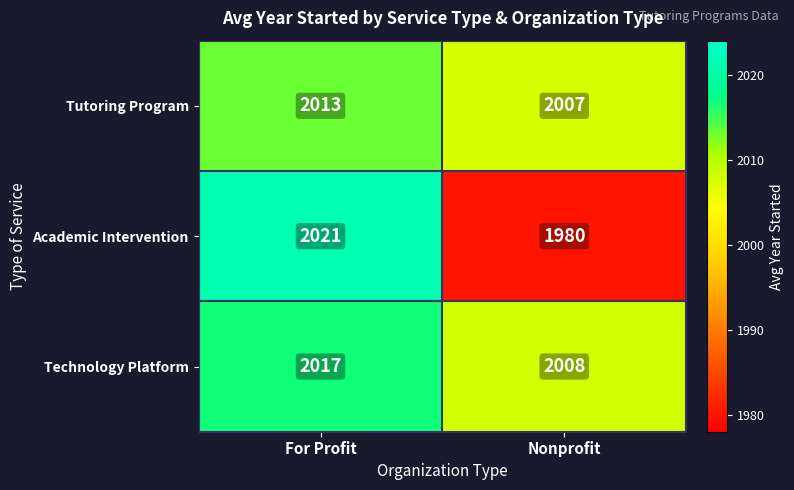

What is the minimum value shown in the chart?

1980